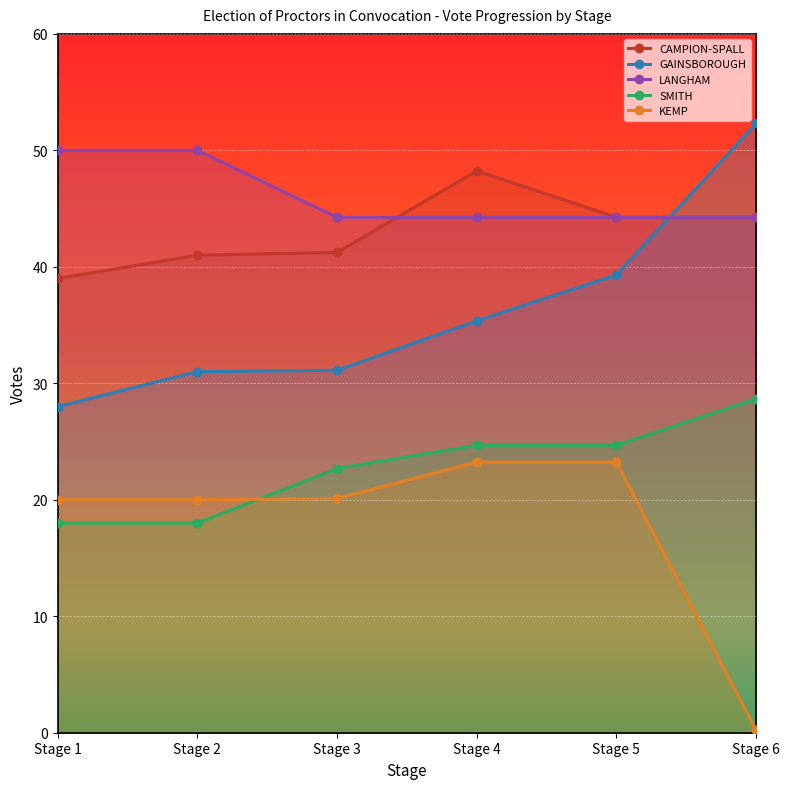

At which category is the sum across all series the highest?

Stage 4